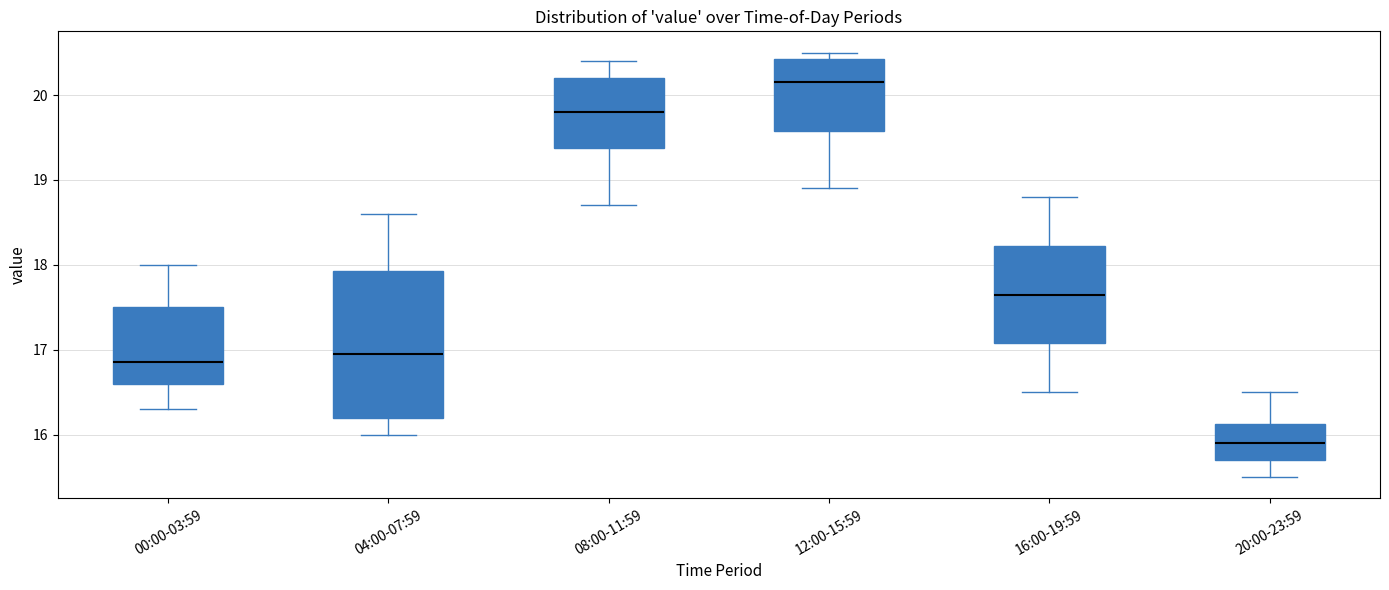

Which box's median line is the highest?

12:00-15:59